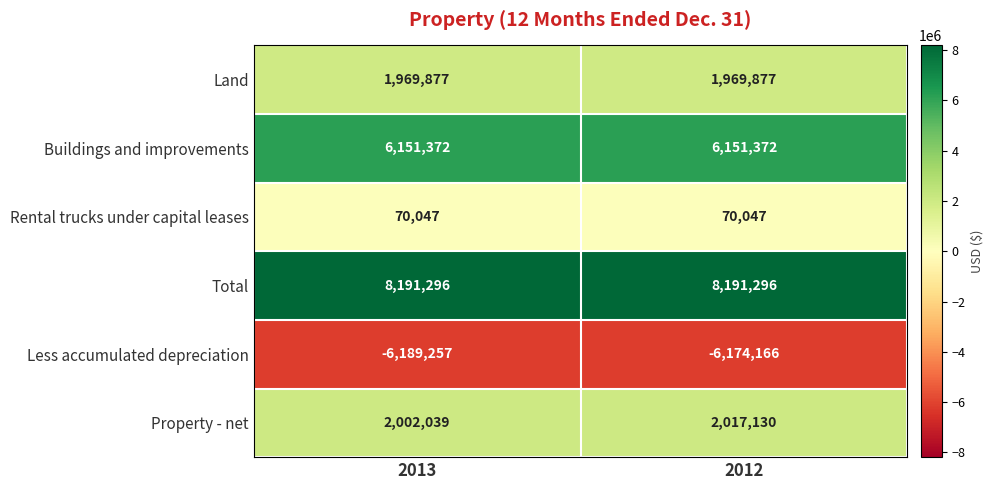

Reading right to left, what are all the values shown in this chart?

Land: 1969877	1969877
Buildings and improvements: 6151372	6151372
Rental trucks under capital leases: 70047	70047
Total: 8191296	8191296
Less accumulated depreciation: -6174166	-6189257
Property - net: 2017130	2002039